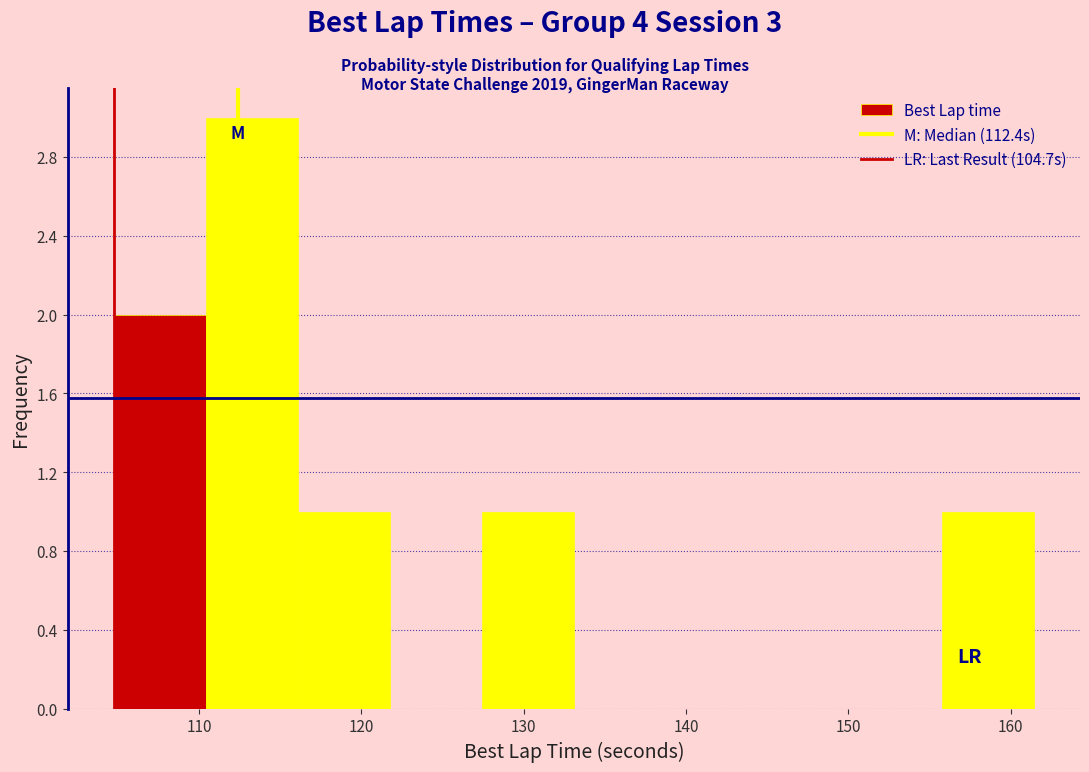

Over which range of the x-axis is the bar tallest?

110 to 116